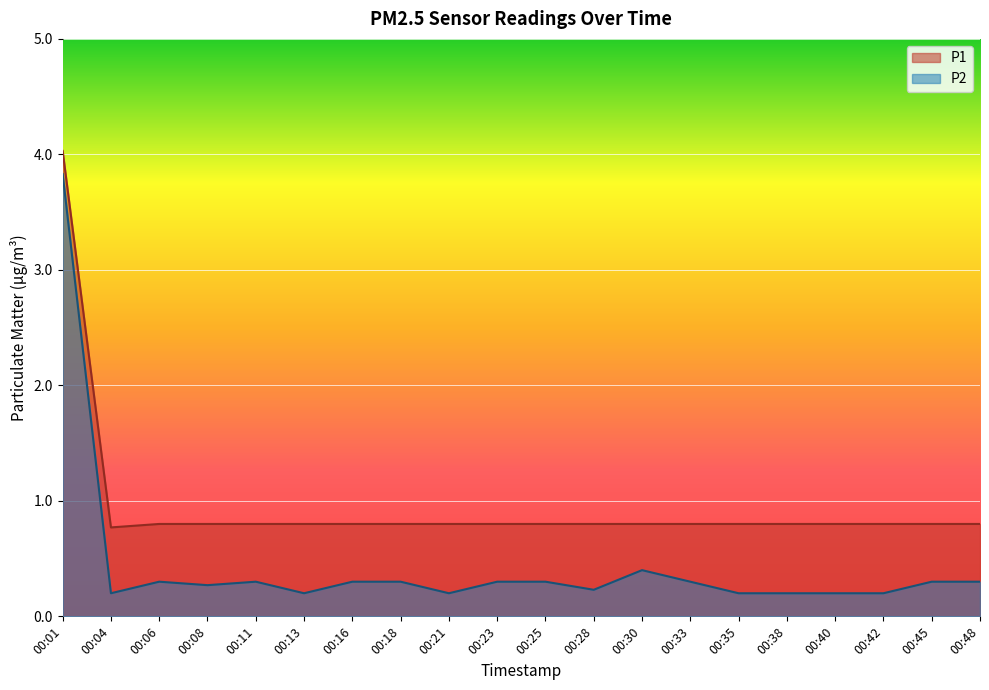

Reading left to right, what are all the values shown in this chart?

P1: 4.0	0.8	0.8	0.8	0.8	0.8	0.8	0.8	0.8	0.8	0.8	0.8	0.8	0.8	0.8	0.8	0.8	0.8	0.8	0.8
P2: 3.8	0.2	0.3	0.3	0.3	0.2	0.3	0.3	0.2	0.3	0.3	0.2	0.4	0.3	0.2	0.2	0.2	0.2	0.3	0.3